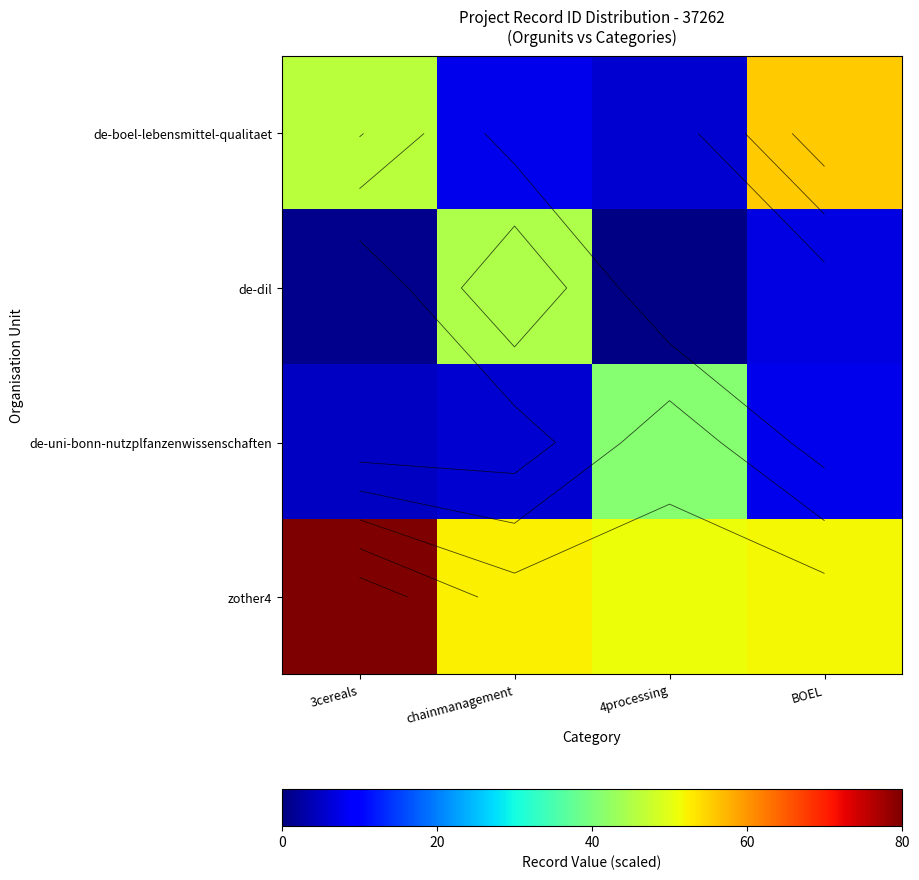

Rank the series at BOEL from lowest to highest value.

de-dil, de-uni-bonn-nutzplfanzenwissenschaften, zother4, de-boel-lebensmittel-qualitaet